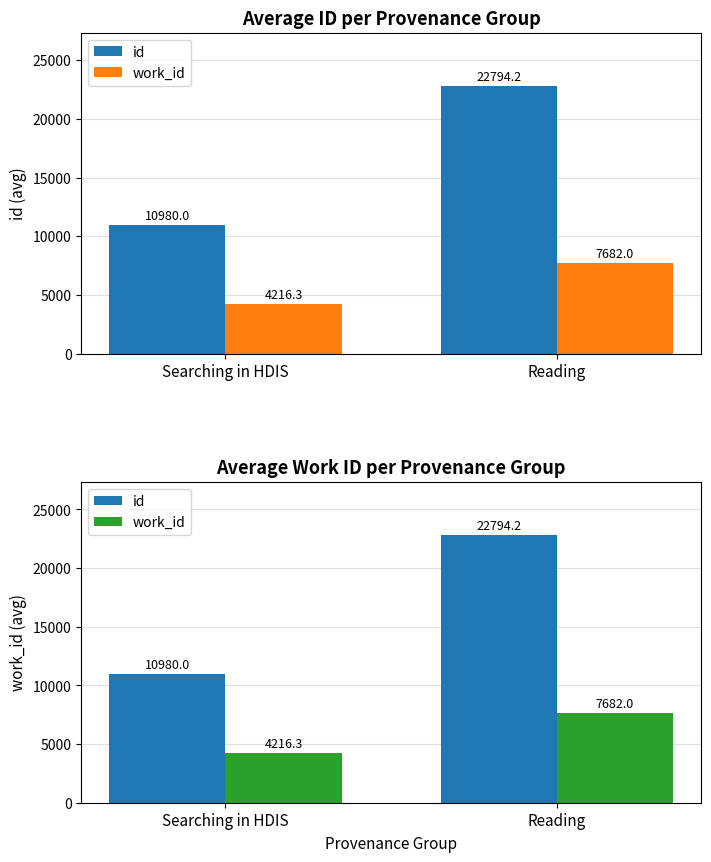

List the series in order of their overall mean, lowest first.

work_id, id